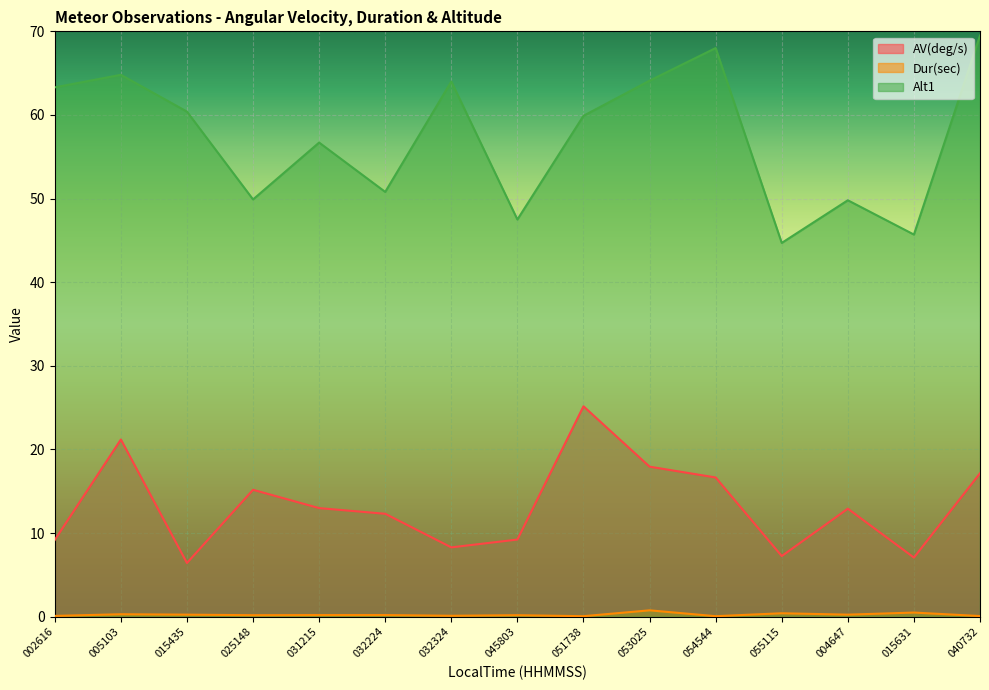

How many series are shown in this chart?

3